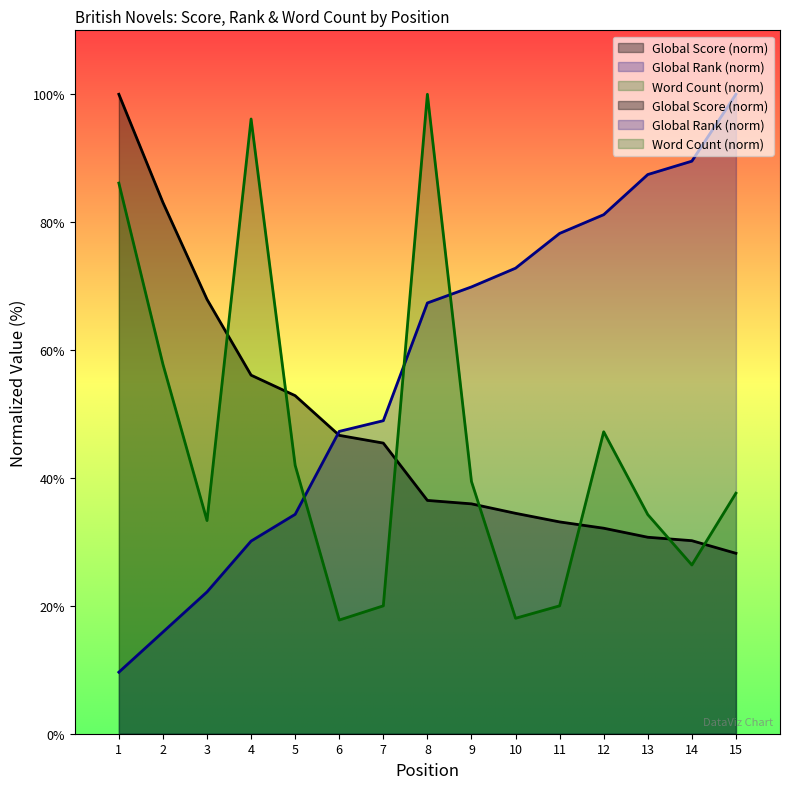

Which has a higher value, 3 or 13?

3